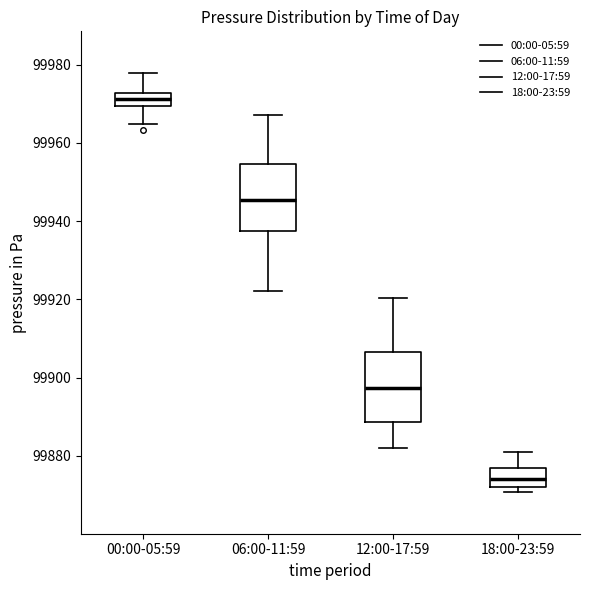

Where does the median line of the box for 06:00-11:59 sit on the y-axis? The values are not printed on the chart, so give them approximately, as read against the axis.

99946